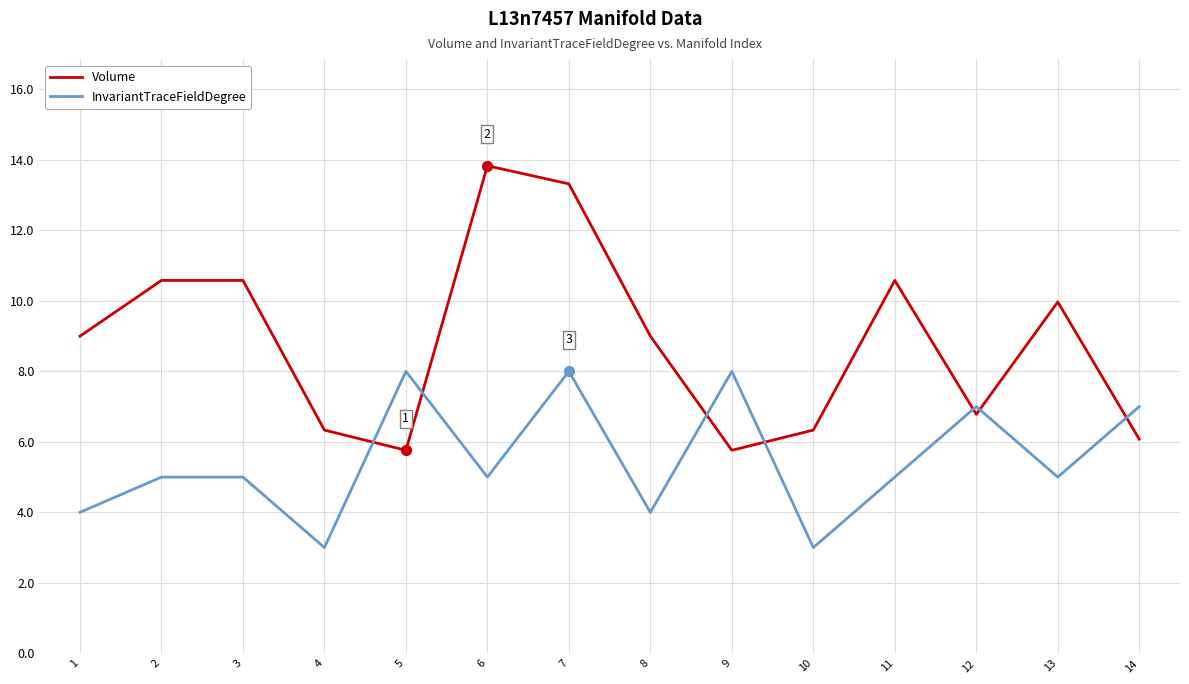

Which series has the widest spread of values?

Volume